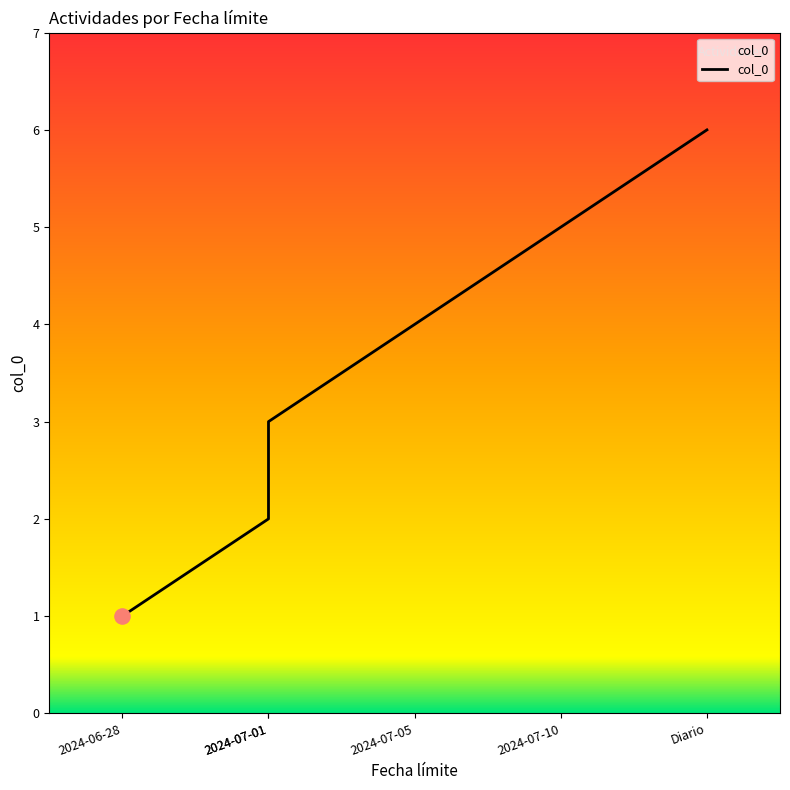

Which has a higher value, Diario or 2024-07-10?

Diario